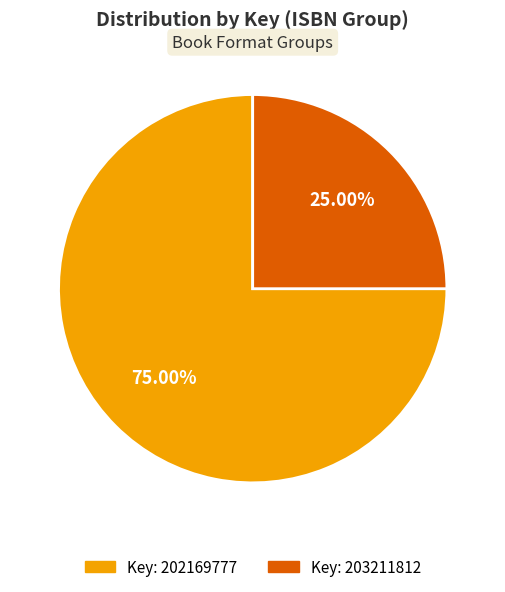

Is there a majority slice in this chart?

Yes